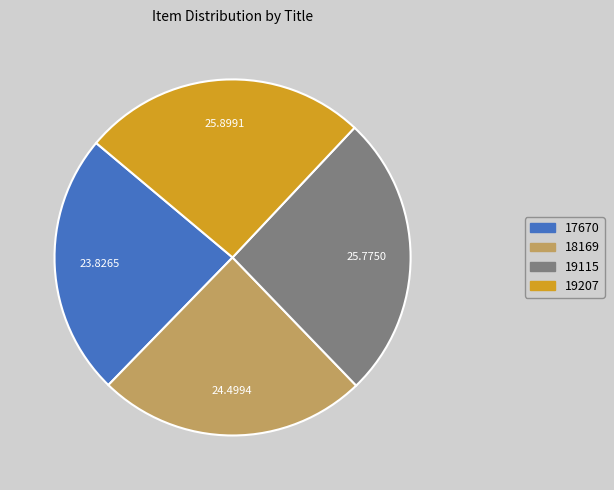

Is there a majority slice in this chart?

No